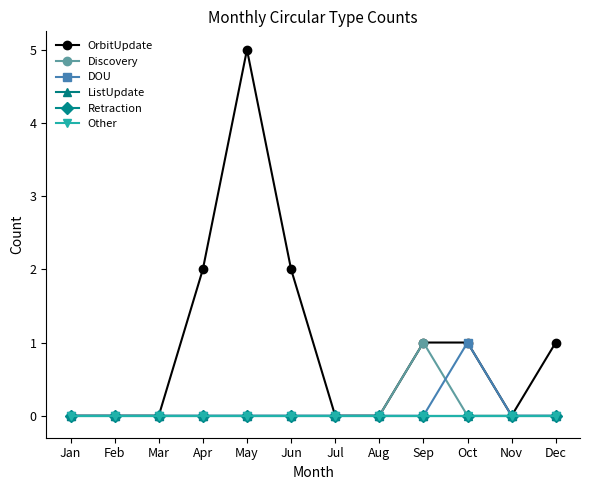

Which category has the highest value across all series?

May